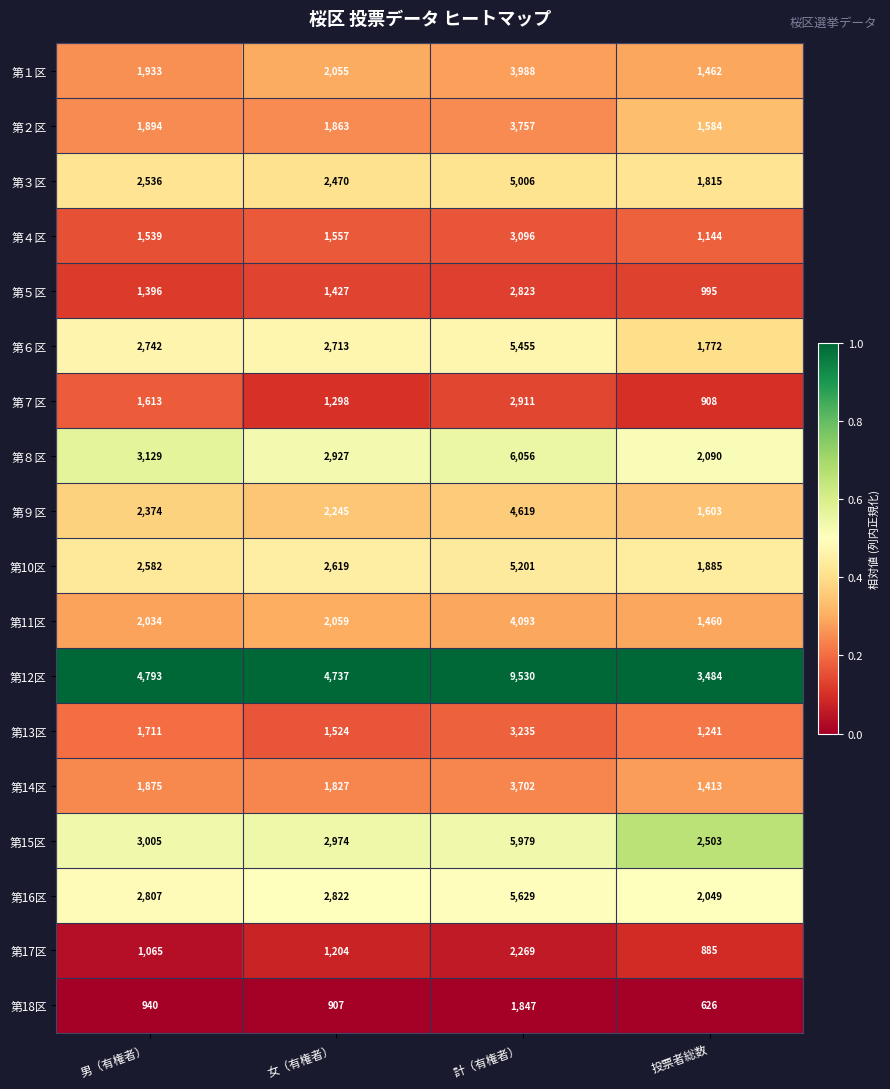

What is the difference between the 第７区 values at 男（有権者） and 女（有権者）?

315